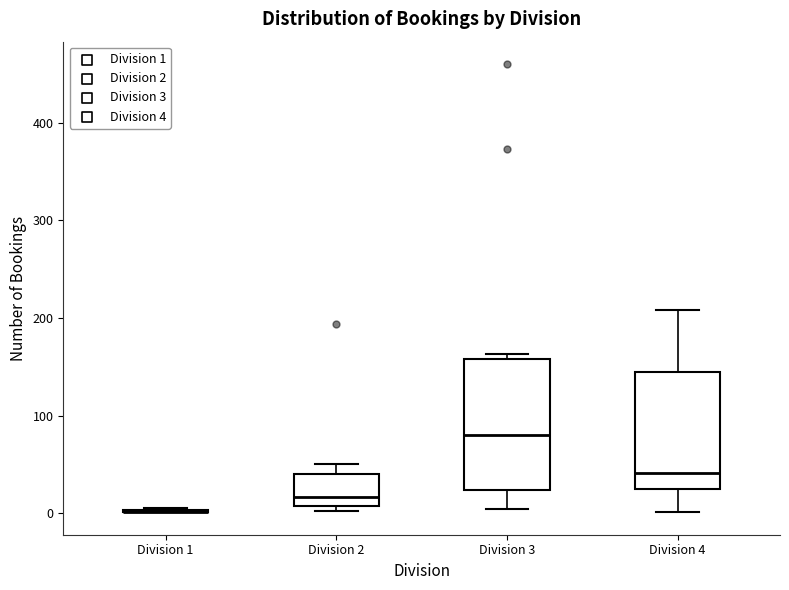

Reading left to right, read every box against the y-axis: the position of its median line, the range the box covers, and the ends of its whiskers. The values are not printed on the chart, so give them approximately, as read against the axis.

Division 1: box collapsed to a line at 0, whiskers 0 to 10
Division 2: median 20, box 10 to 40, whiskers 0 to 50
Division 3: median 80, box 20 to 160, whiskers 0 to 160 (just above the box's upper edge)
Division 4: median 40, box 20 to 140, whiskers 0 to 210